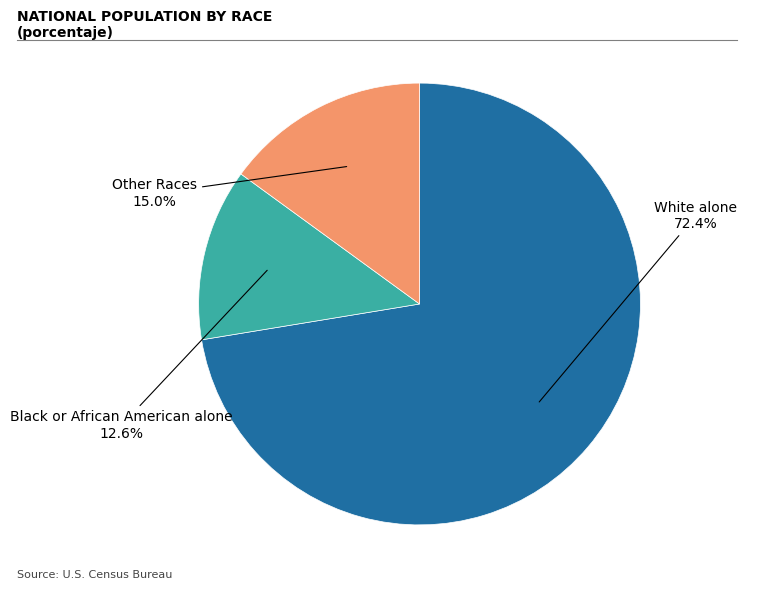

Is there any slice that represents more than half of the pie?

Yes